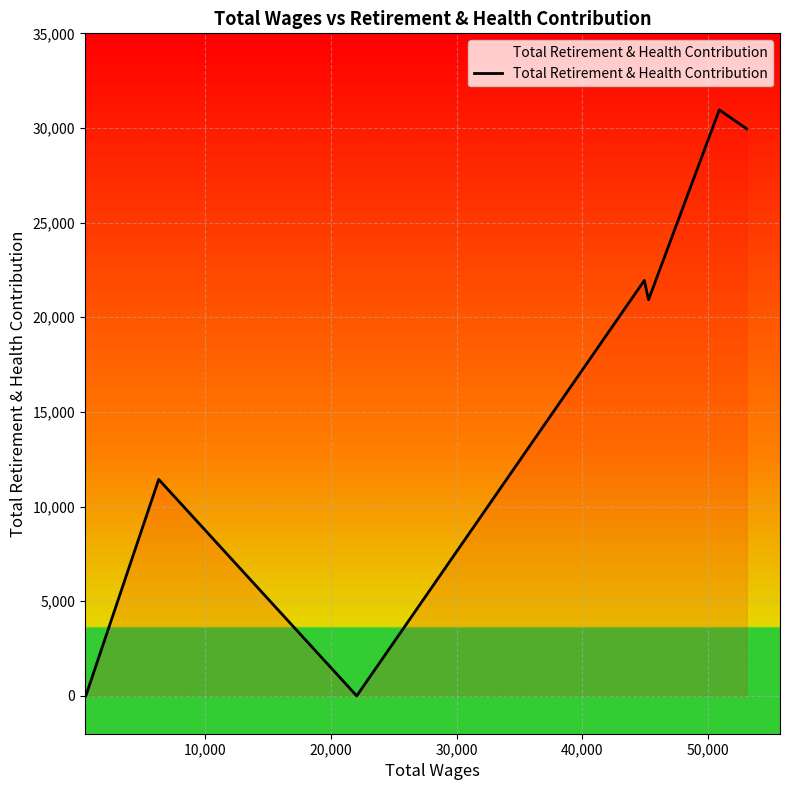

Count the number of data series in this chart.

1